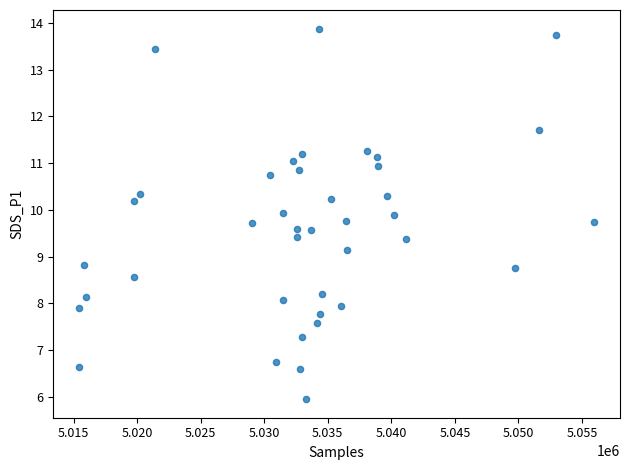

What is the range of Y values (max minus min)?

7.9